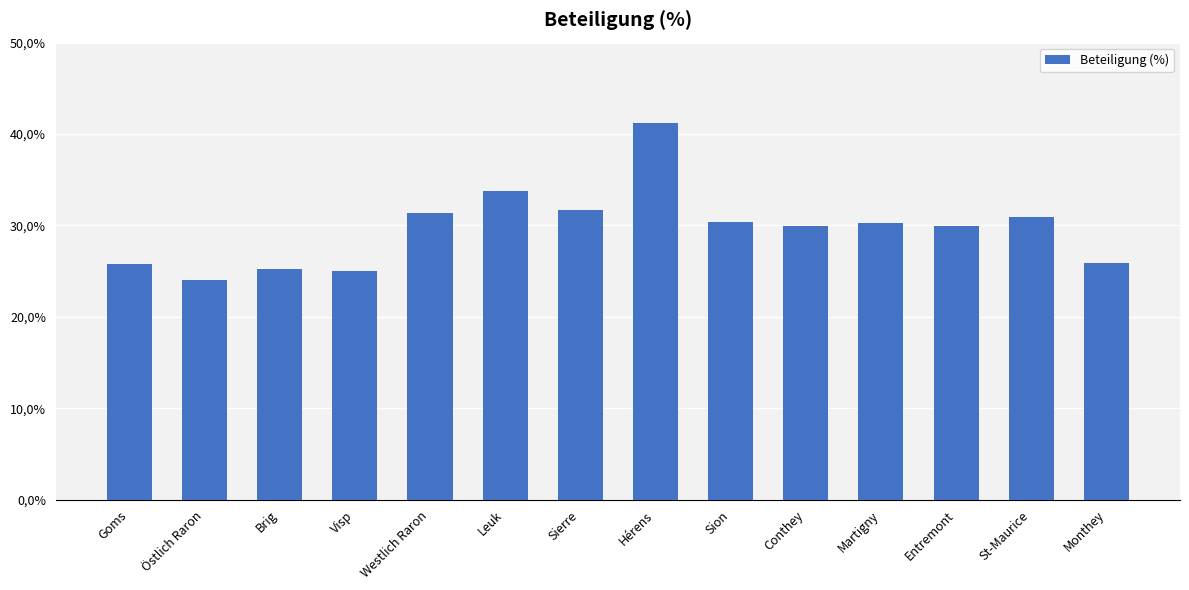

What value does the data have at St-Maurice?

31.0